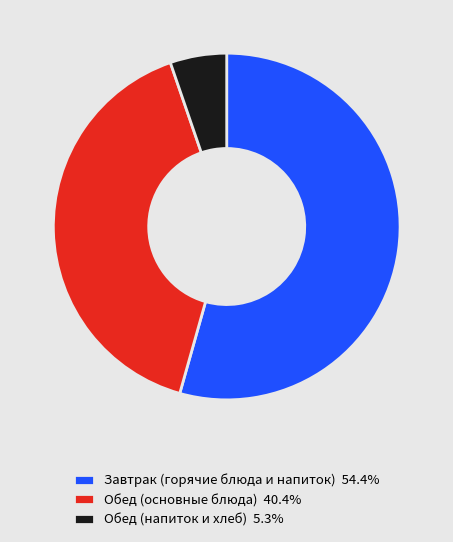

Is there a majority slice in this chart?

Yes